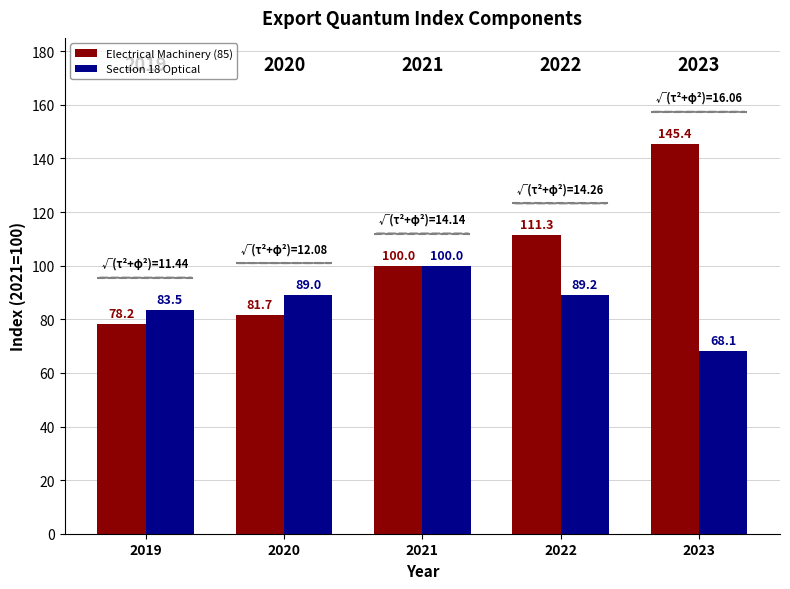

Which has a higher value, 2022 or 2021?

2022